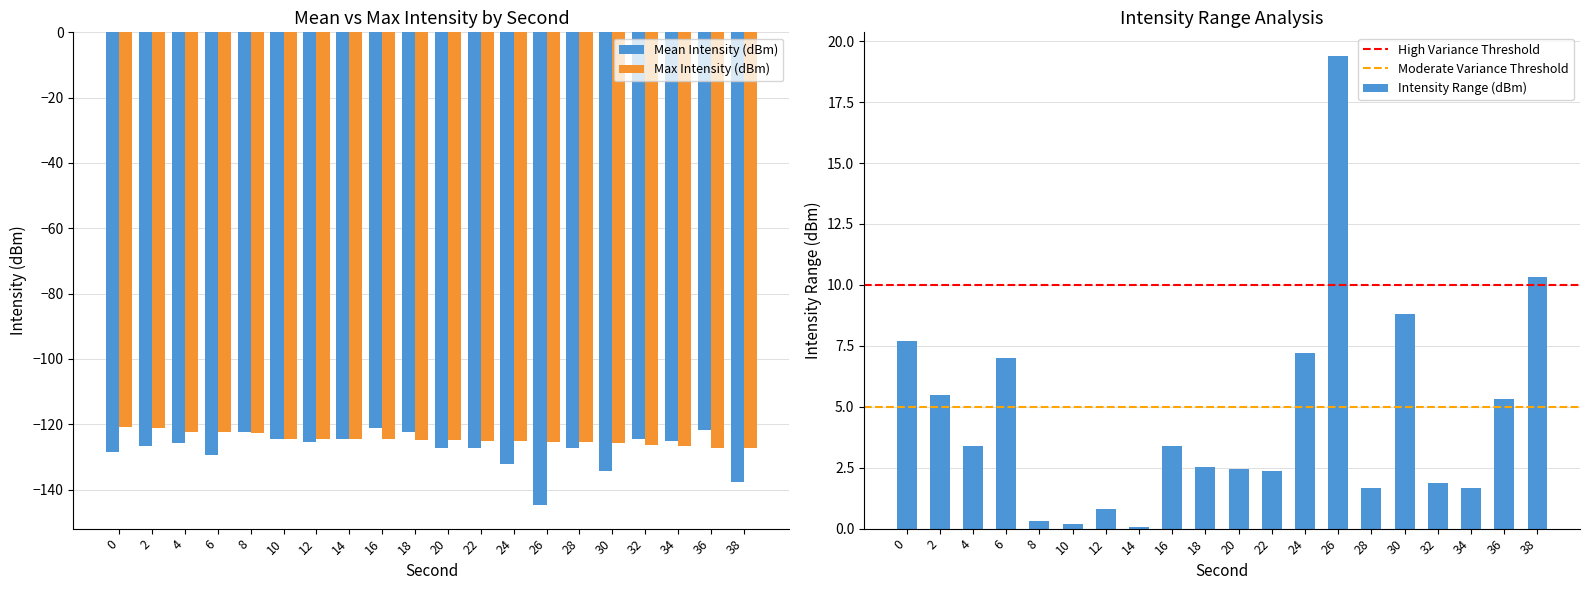

Does the chart contain any negative values?

Yes